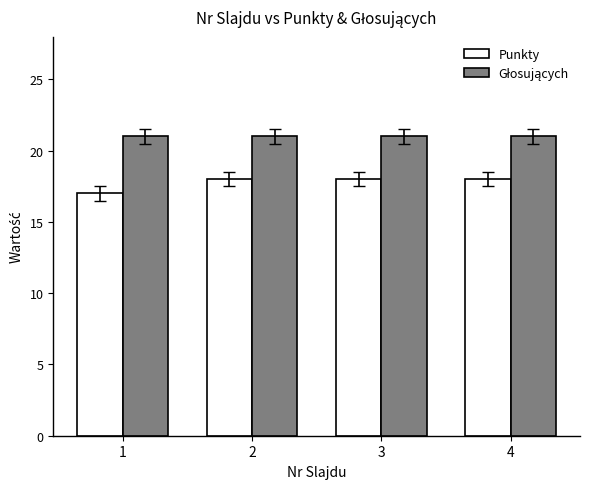

What is the average value of the Punkty series?

18